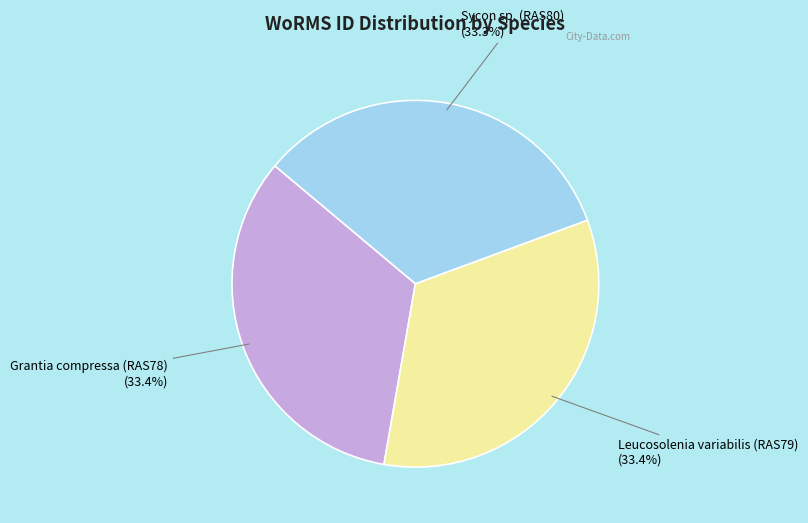

Combined, what portion of the pie is Sycon sp. (RAS80) and Grantia compressa (RAS78)?

66.6%